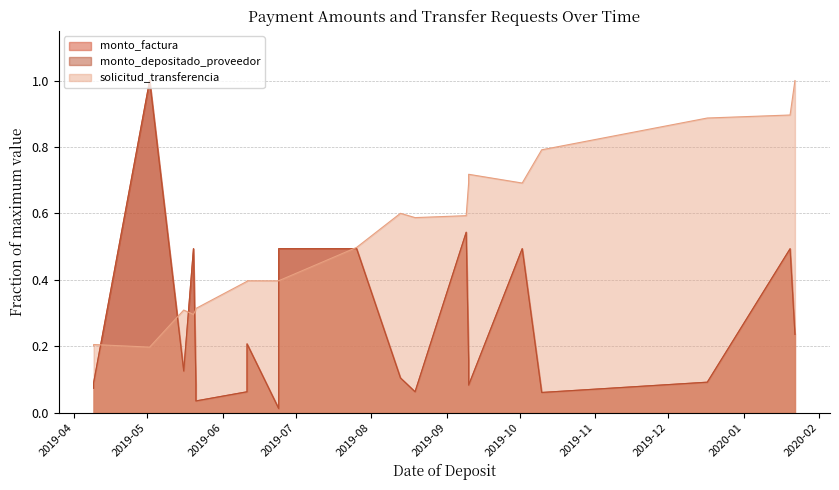

At which category does the chart reach its minimum across all series?

2019-06-24